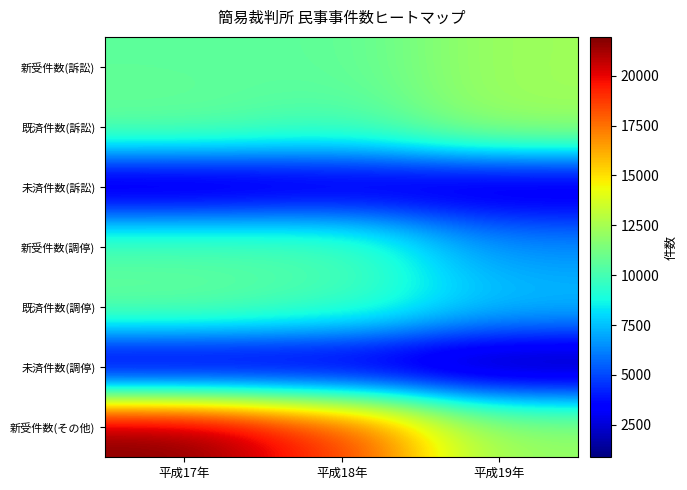

Which has a higher value, 平成19年 or 平成17年?

平成19年